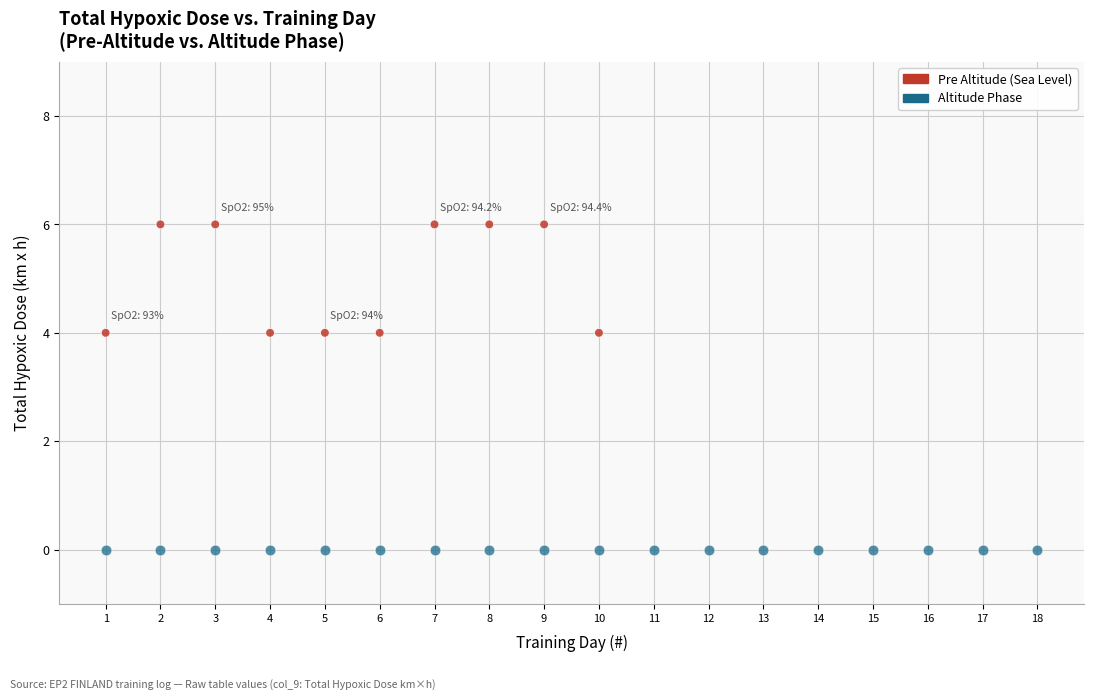

Which series contains the lowest Y value?

Altitude Phase